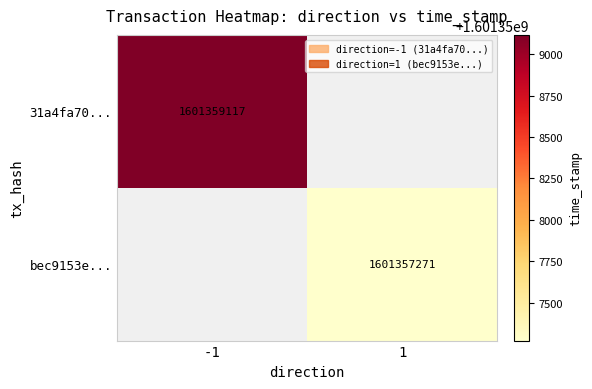

The bec9153e... series shows 2226715700 at 1. True or false?

False